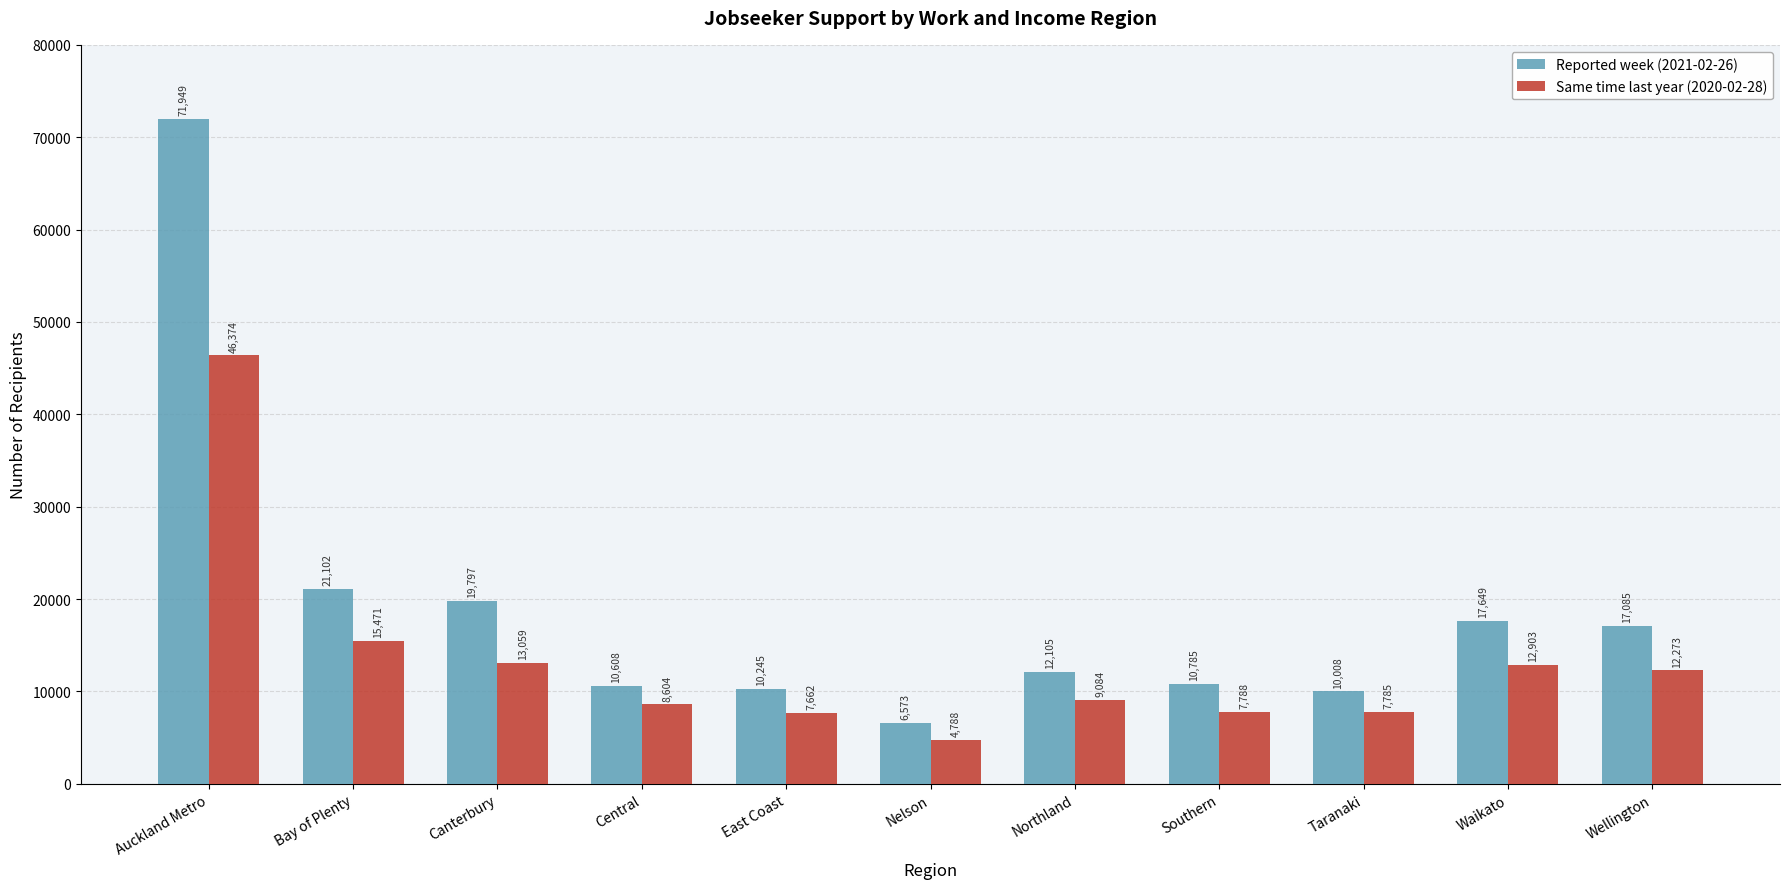

What is the difference between the maximum and minimum values in the Same time last year (2020-02-28) series?

41586